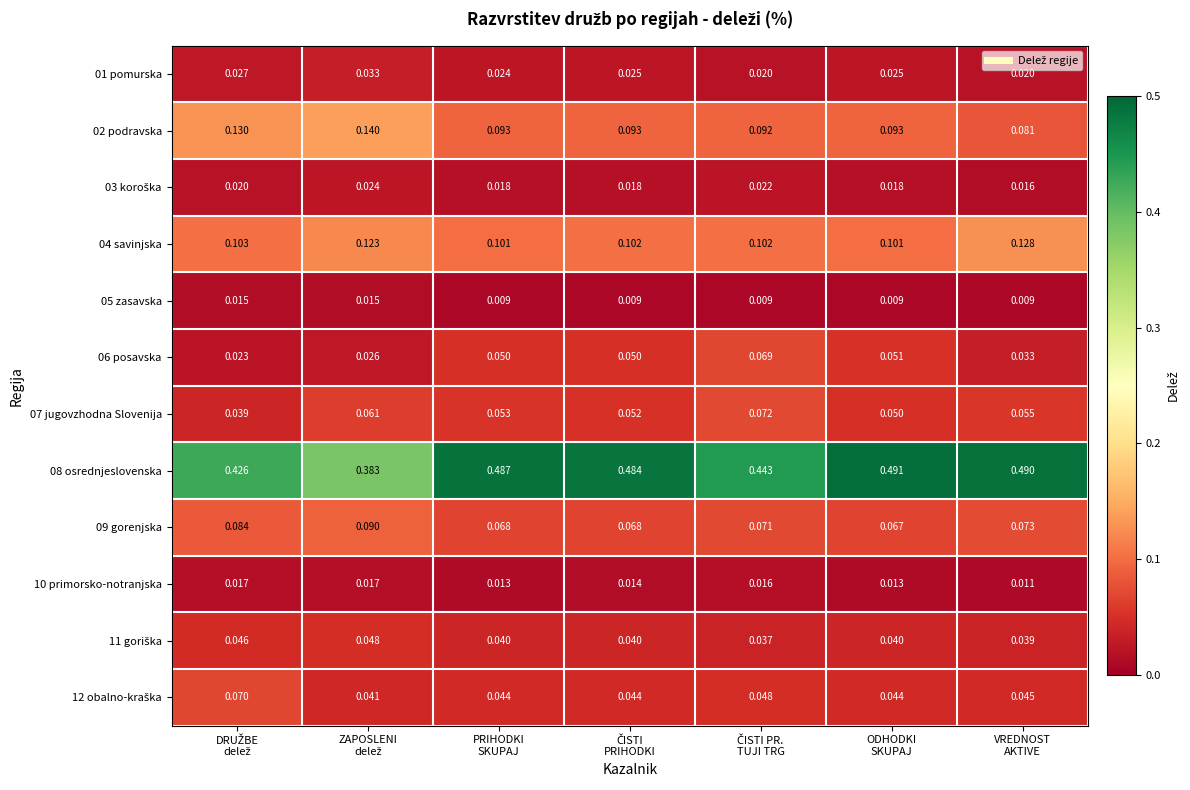

How many categories are shown in the chart?

7